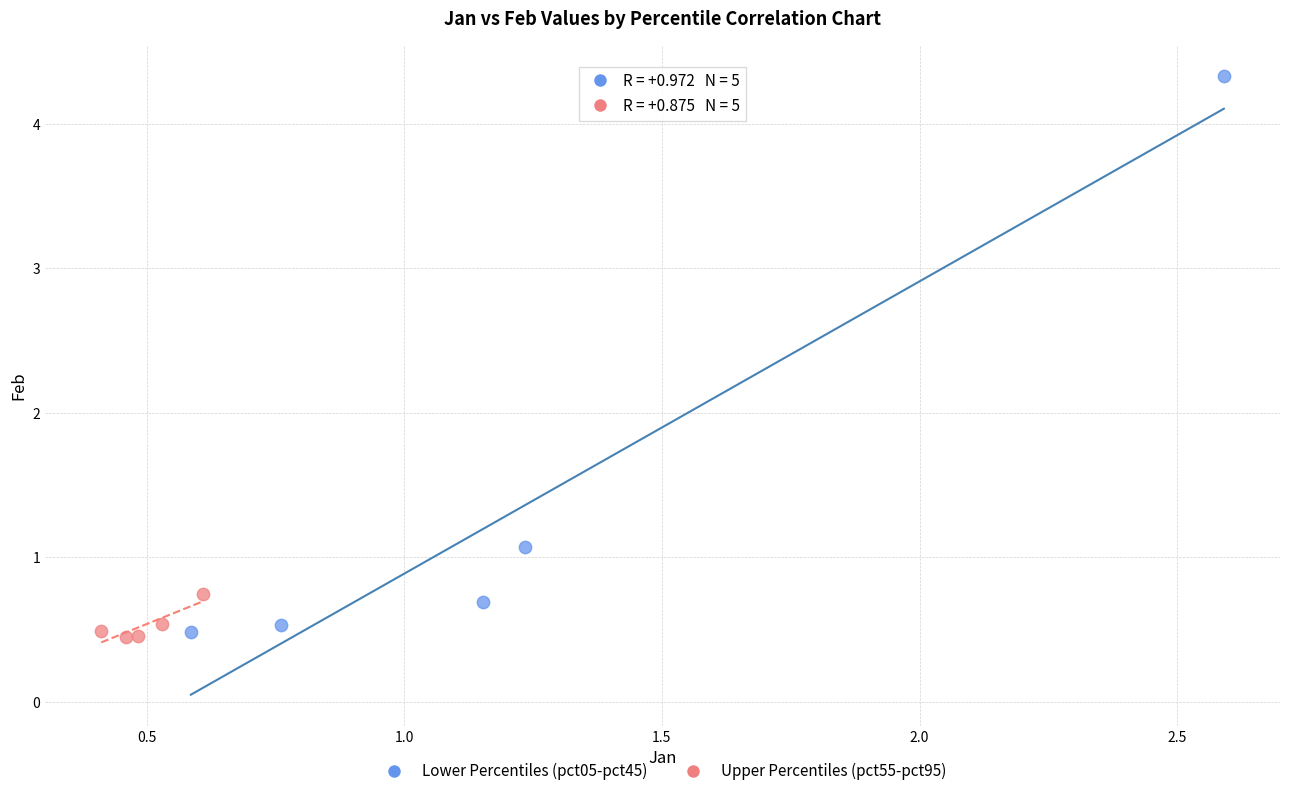

What are all the series names shown in the legend?

Lower Percentiles (pct05-pct45), Upper Percentiles (pct55-pct95)